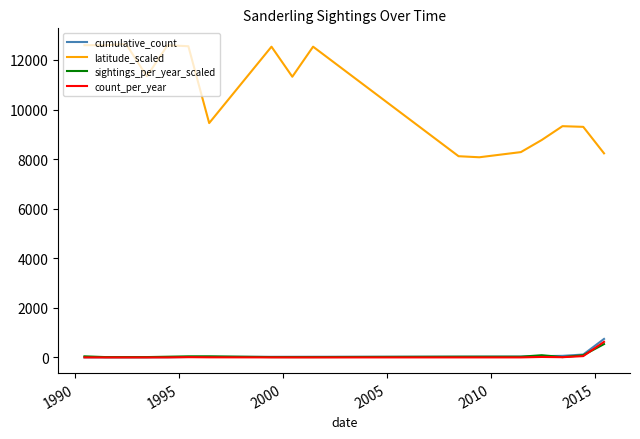

Which series has the widest spread of values?

latitude_scaled